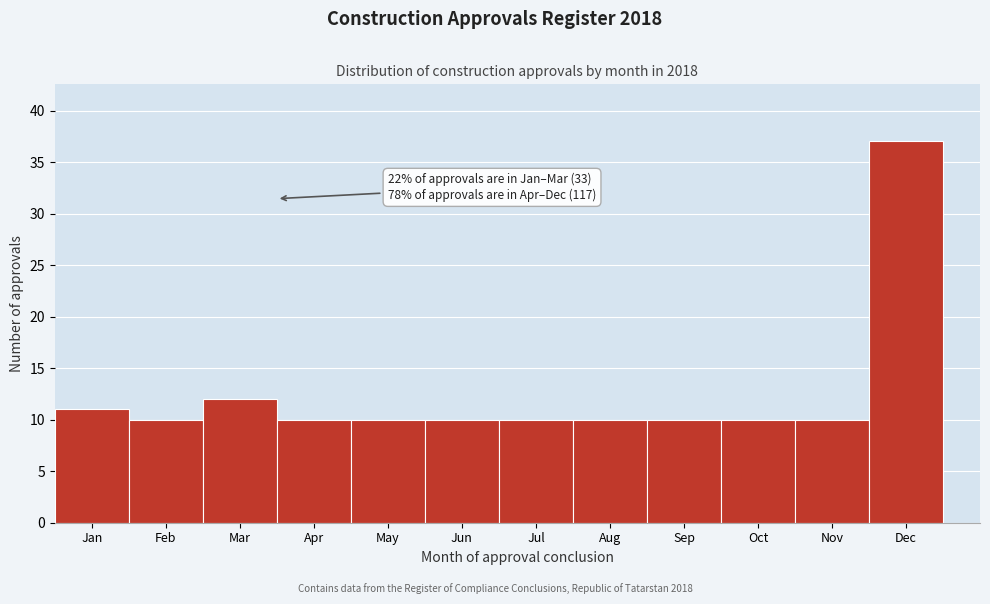

Reading left to right, what are all the values shown in this chart?

11	10	12	10	10	10	10	10	10	10	10	37